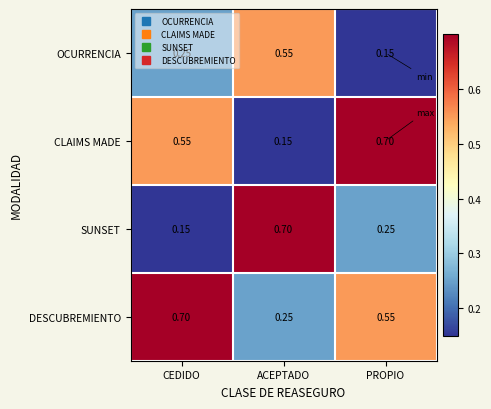

Which series has the largest total across all categories?

DESCUBREMIENTO